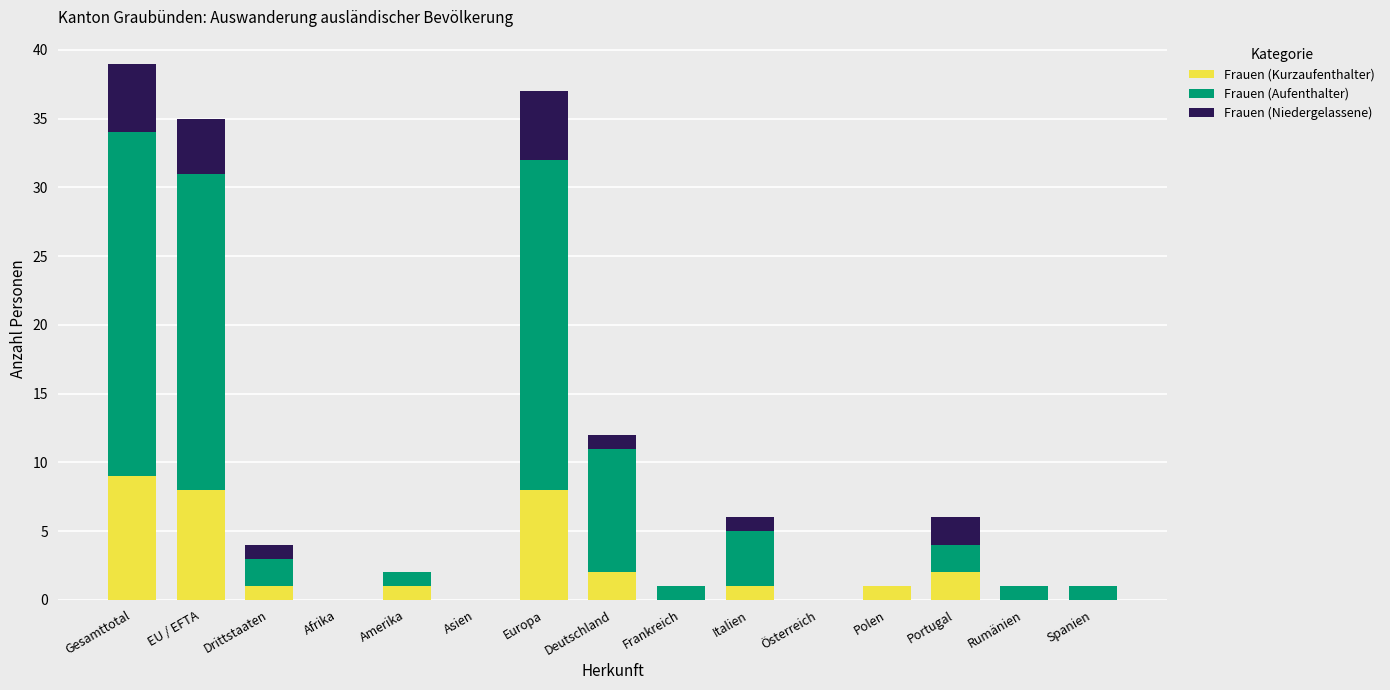

The value of Frauen (Kurzaufenthalter) at Europa is 4. True or false?

False